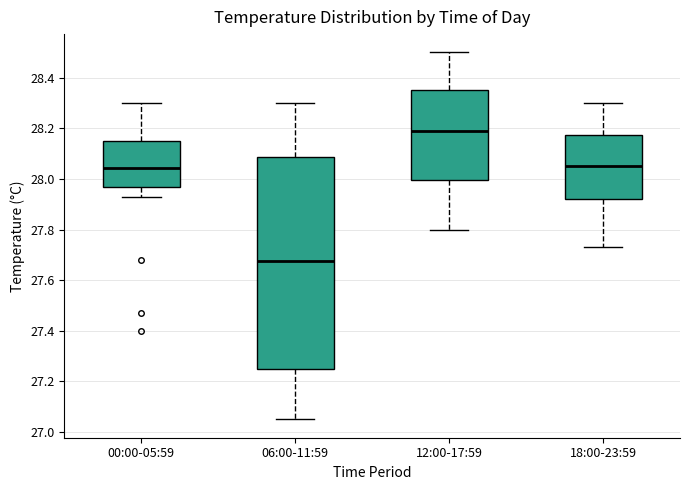

Which box's median line is the lowest?

06:00-11:59